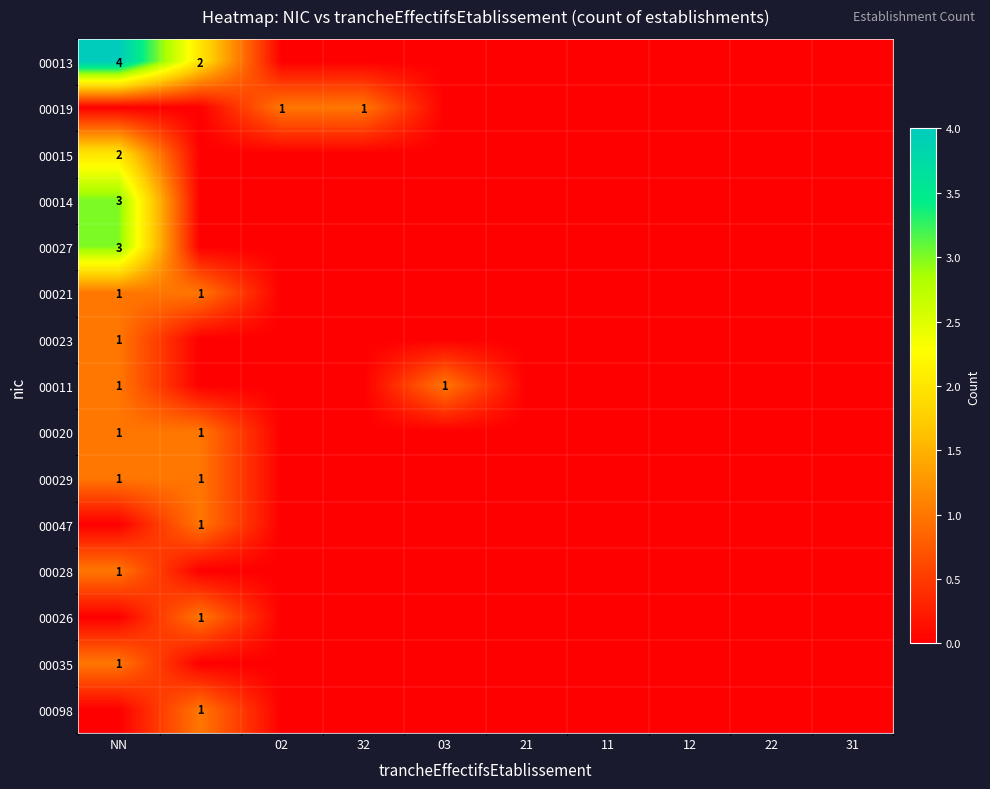

At which category is the sum across all series the highest?

NN